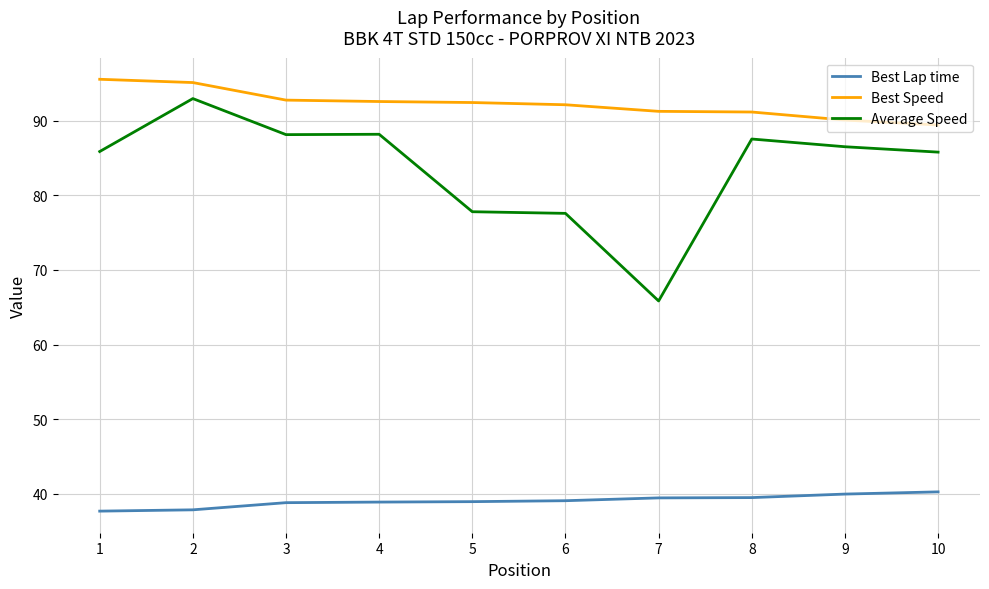

What is the approximate value of Best Speed at 6?

92.1